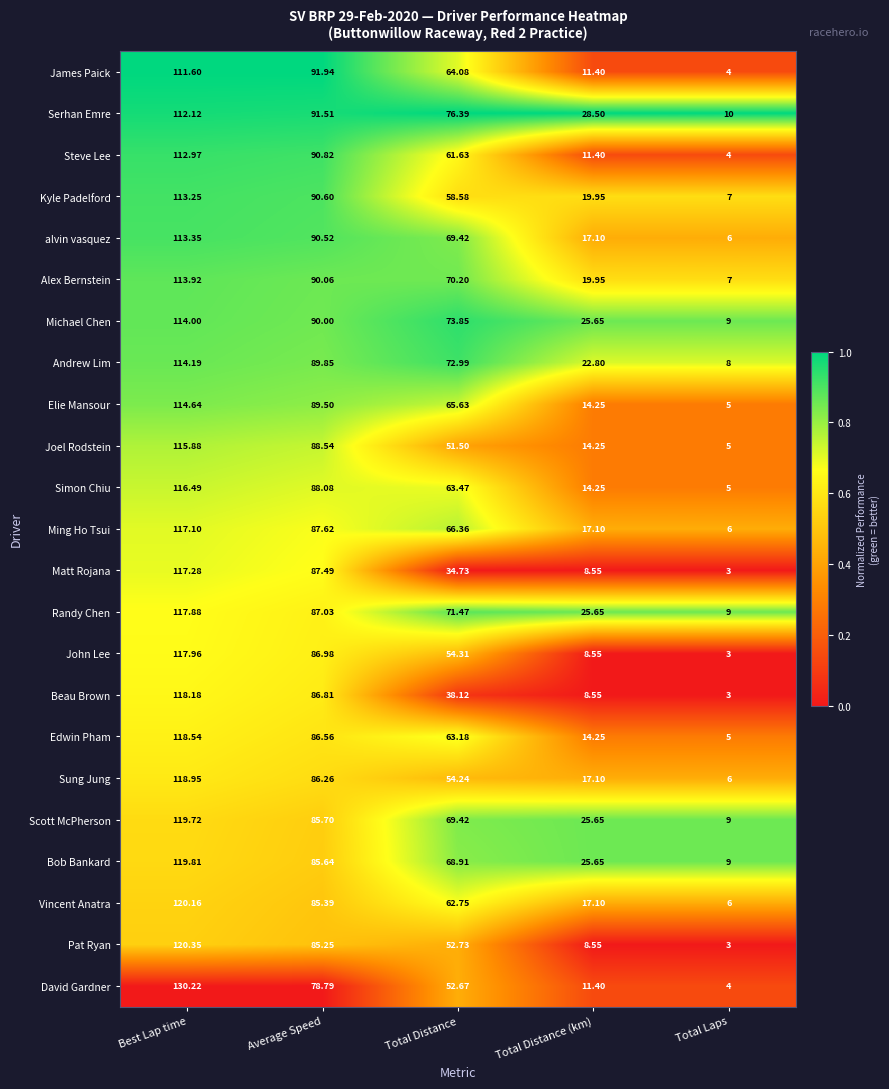

At which label is Pat Ryan closest to 61?

Total Distance